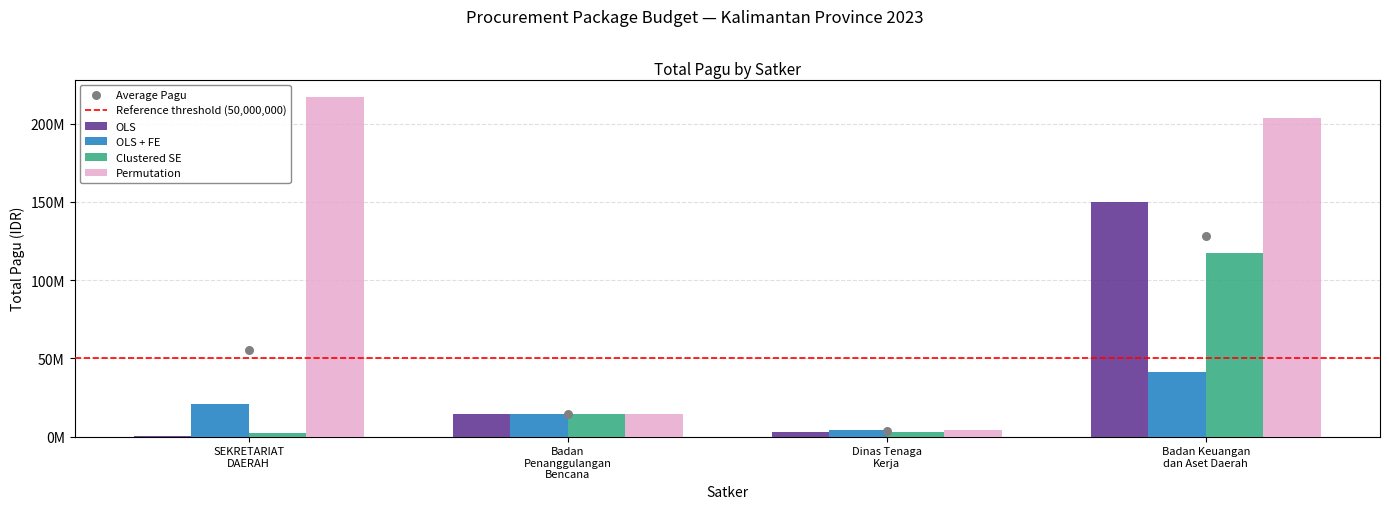

What is the total value across all series at Badan Keuangan dan Aset Daerah?

512409057